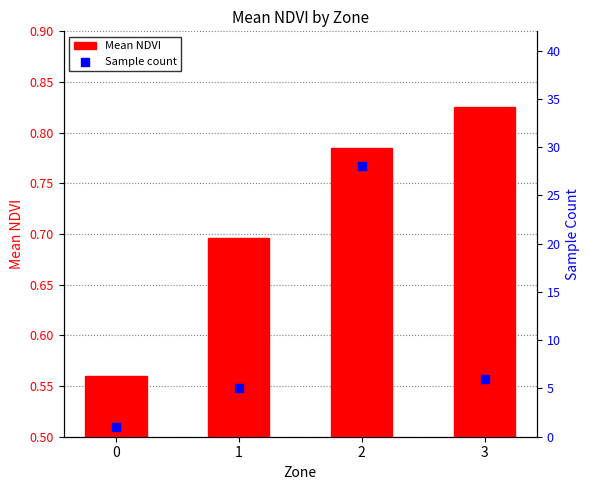

Which series has the widest spread of Y values?

Sample count